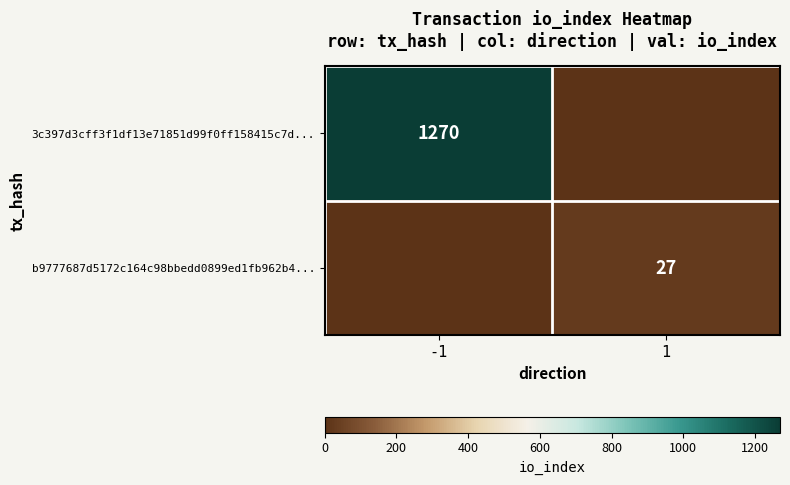

Is the value of b9777687d5172c164c98bbedd0899ed1fb962b4... at 1 greater than the value of 3c397d3cff3f1df13e71851d99f0ff158415c7d... at -1?

No